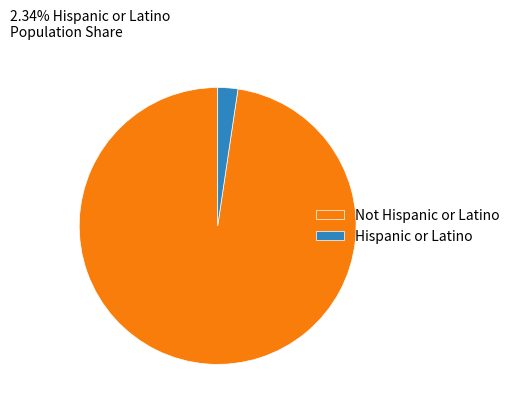

Count the number of slices in the pie.

2